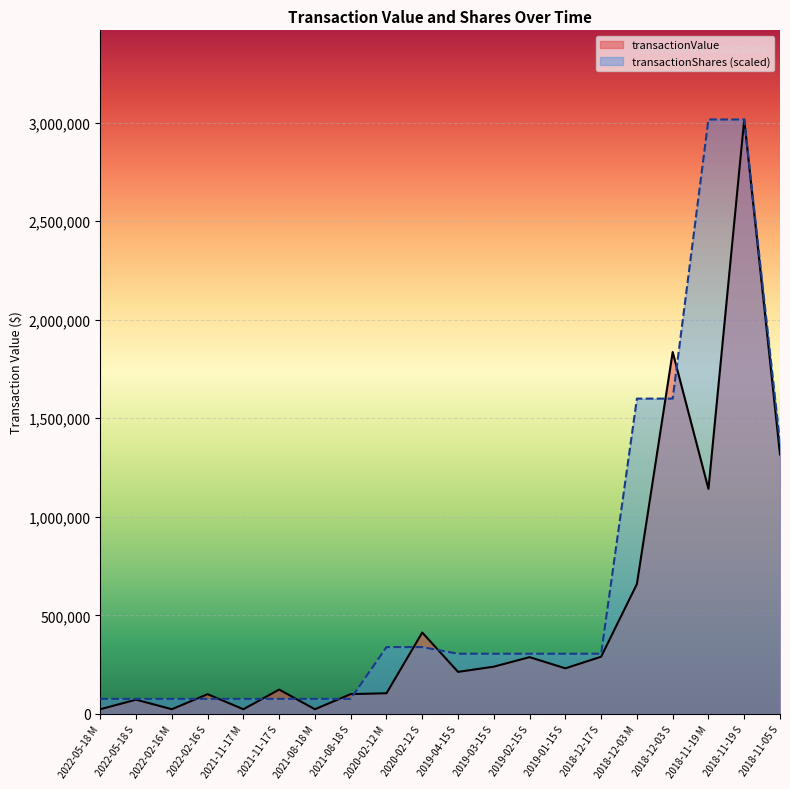

What are all the series names shown in the legend?

transactionValue, transactionShares (scaled)